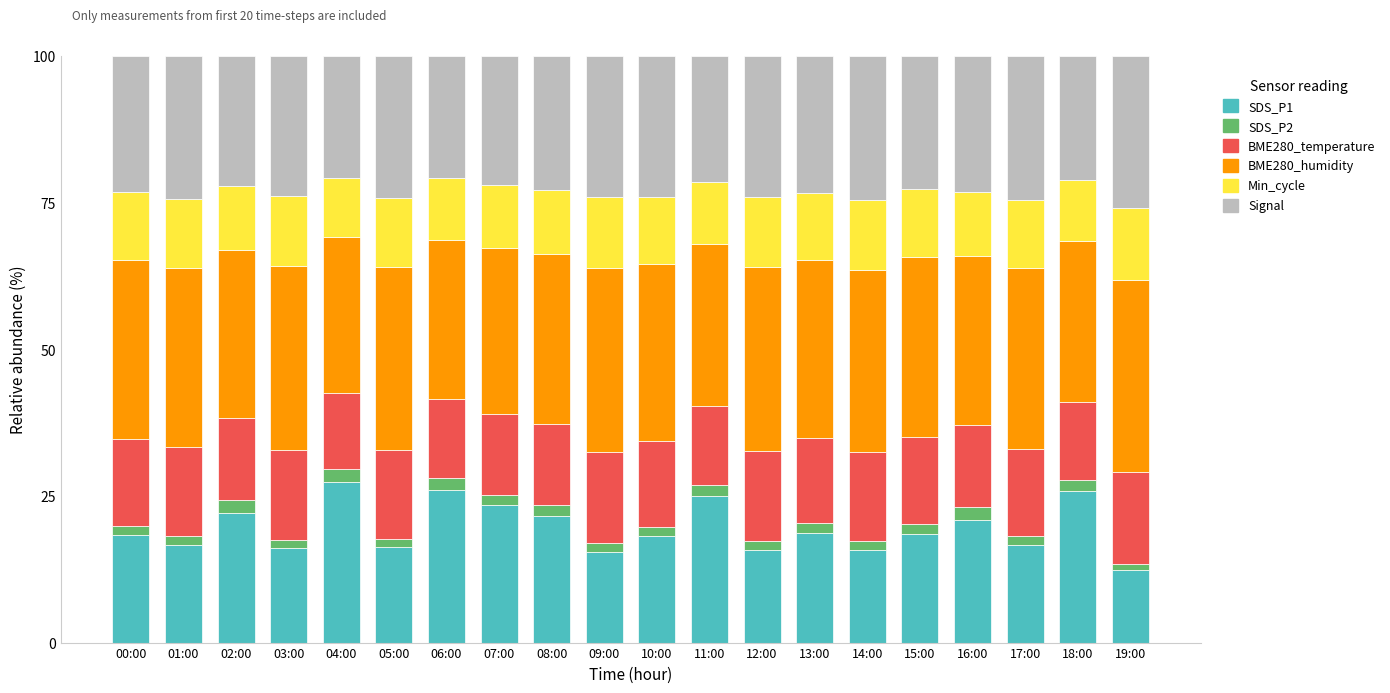

How many categories are shown in the chart?

20